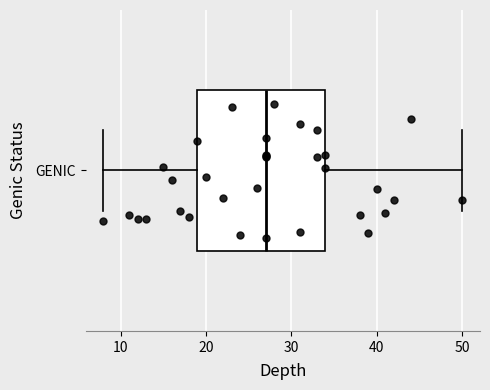

Where is the left edge of the box for GENIC on the x-axis? The values are not printed on the chart, so give them approximately, as read against the axis.

19